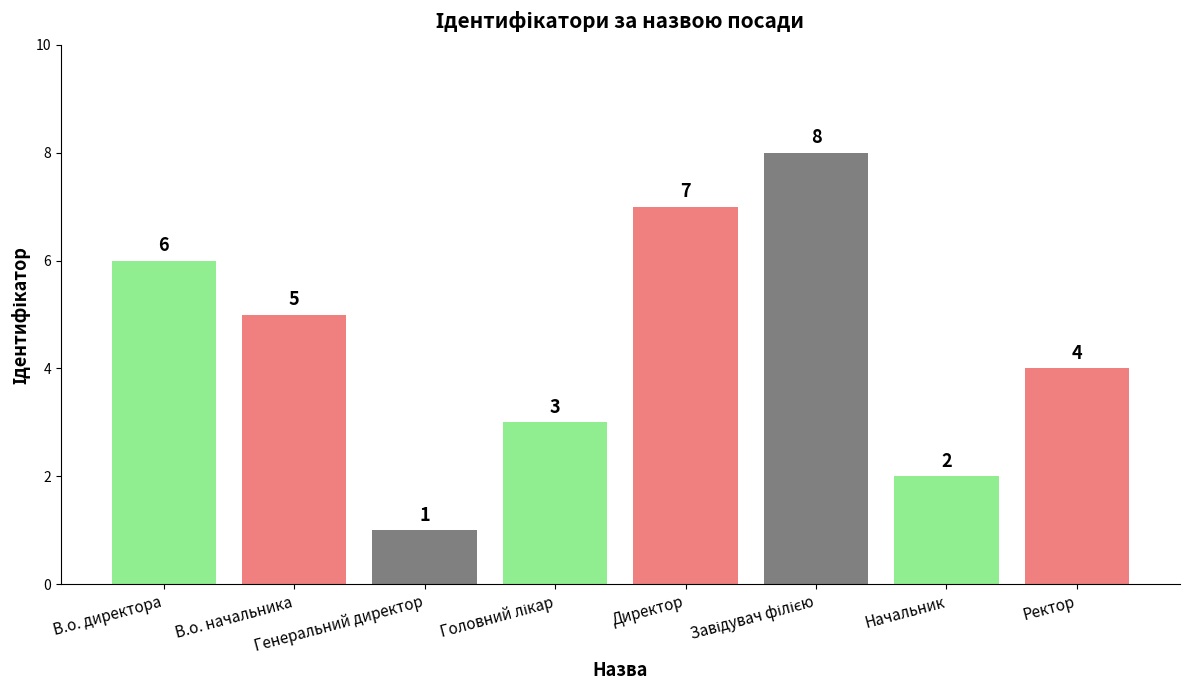

Reading left to right, extract all data points from this chart.

6	5	1	3	7	8	2	4